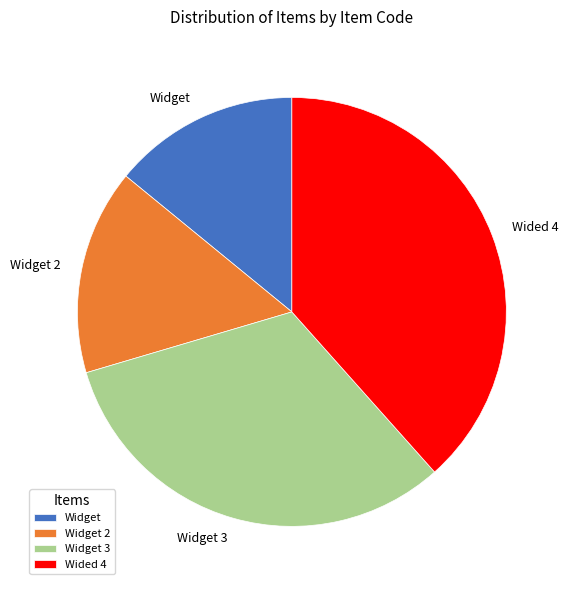

Between Widget 3 and Widget 2, which is larger?

Widget 3